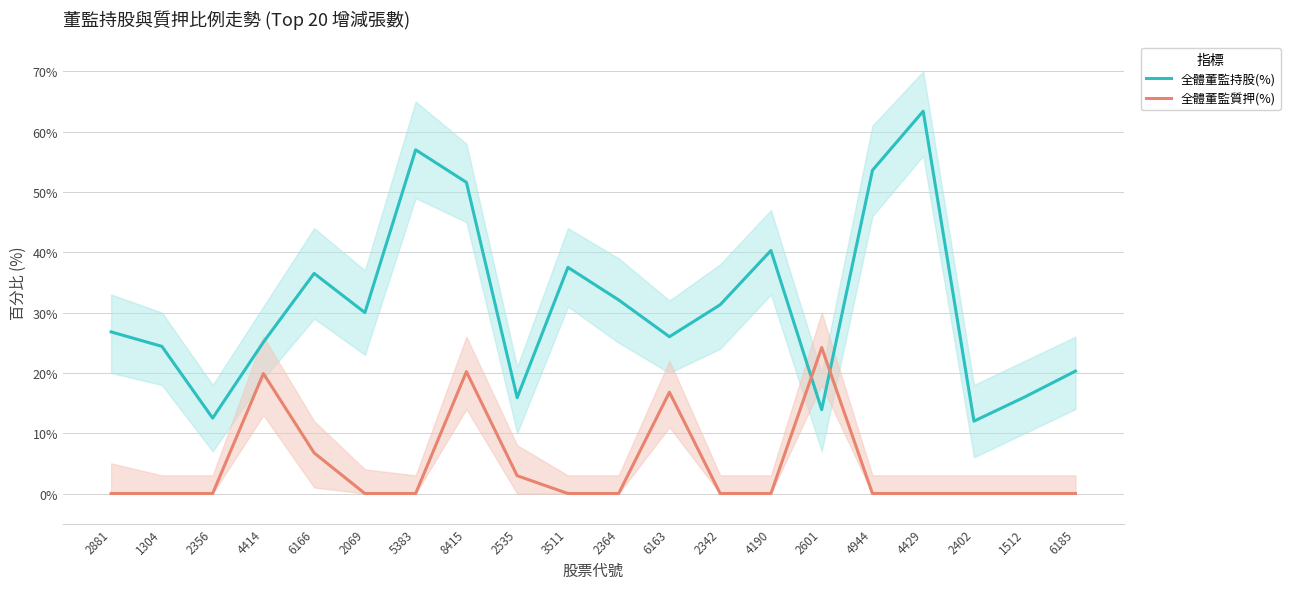

Reading left to right, transcribe all the data shown in this chart.

全體董監持股(%): 2881=26.8	1304=24.4	2356=12.5	4414=25.1	6166=36.5	2069=30.0	5383=57.0	8415=51.6	2535=15.9	3511=37.5	2364=32.1	6163=26.0	2342=31.3	4190=40.3	2601=13.9	4944=53.6	4429=63.4	2402=12.0	1512=16.0	6185=20.3
全體董監質押(%): 2881=0.0	1304=0.0	2356=0.0	4414=19.9	6166=6.7	2069=0.0	5383=0.0	8415=20.2	2535=3.0	3511=0.0	2364=0.0	6163=16.8	2342=0.0	4190=0.0	2601=24.2	4944=0.0	4429=0.0	2402=0.0	1512=0.0	6185=0.0